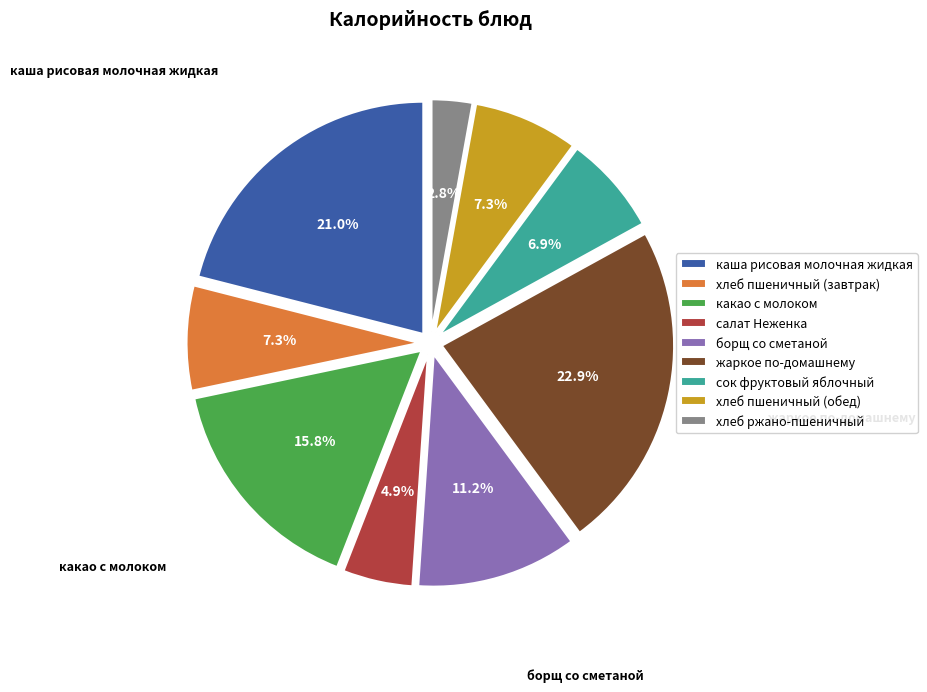

How many segments does this pie chart have?

9